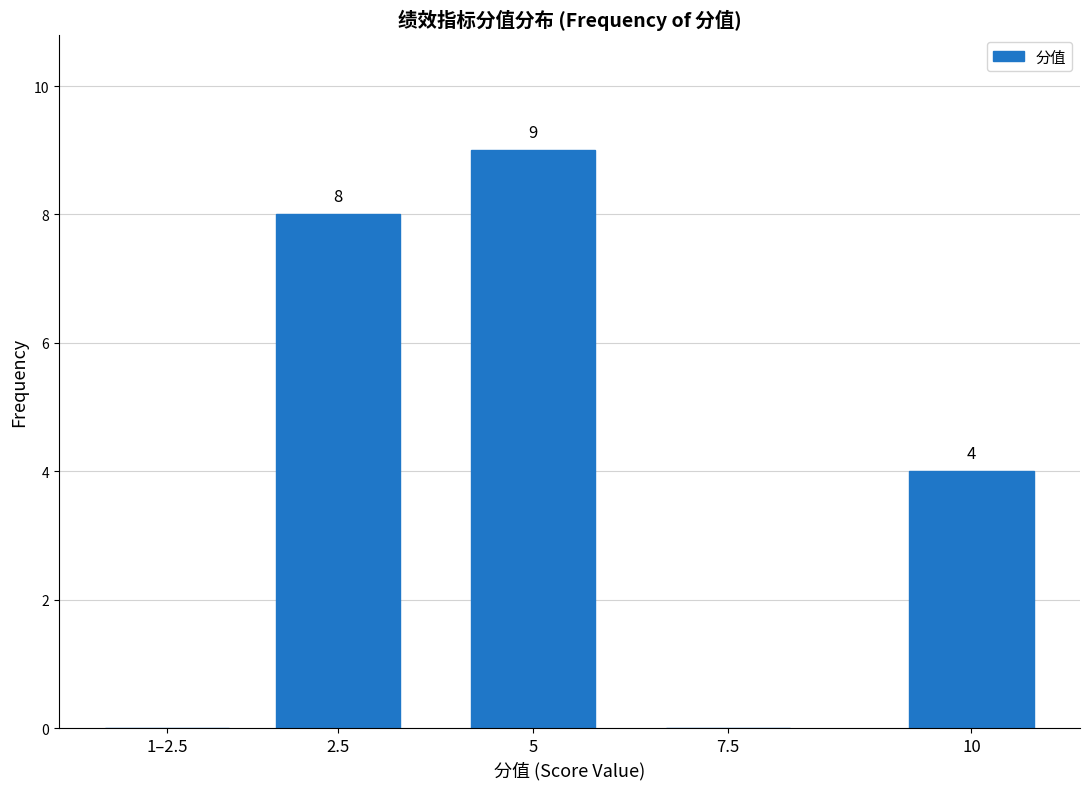

Reading right to left, transcribe all the data shown in this chart.

10=4	7.5=0	5=9	2.5=8	1–2.5=0